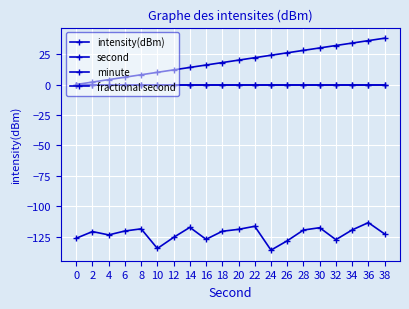

Does the chart have visible grid lines?

Yes